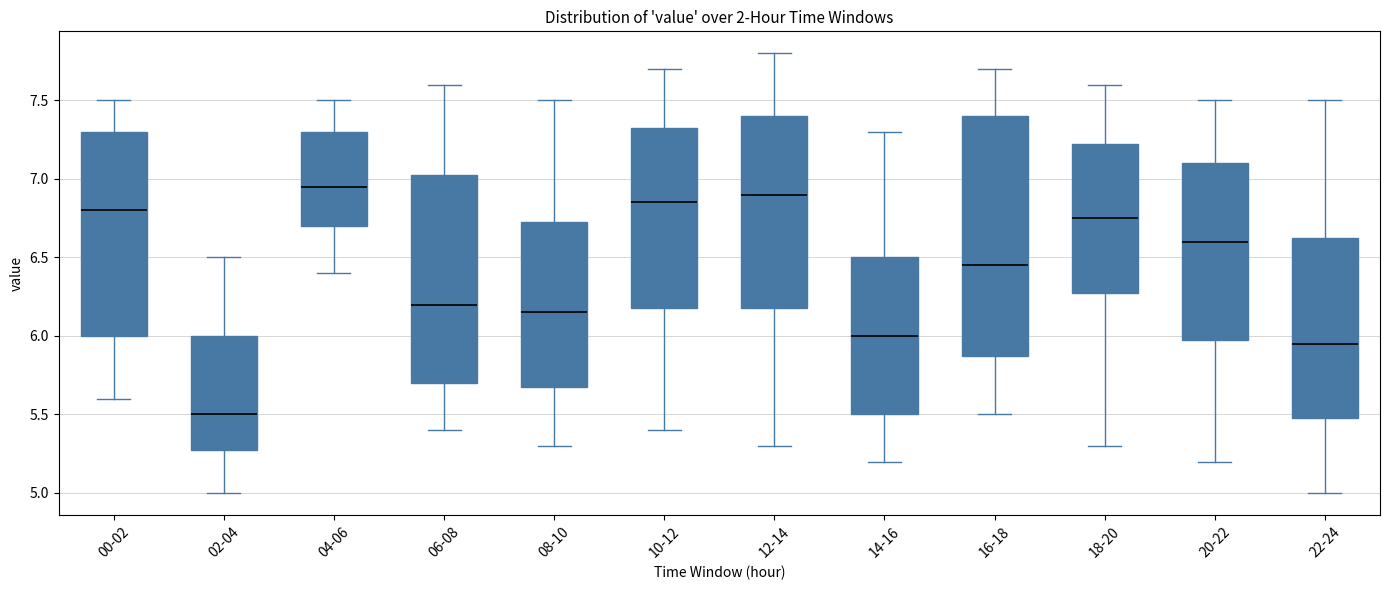

Which box is the tallest, from its lower edge to its upper edge?

16-18